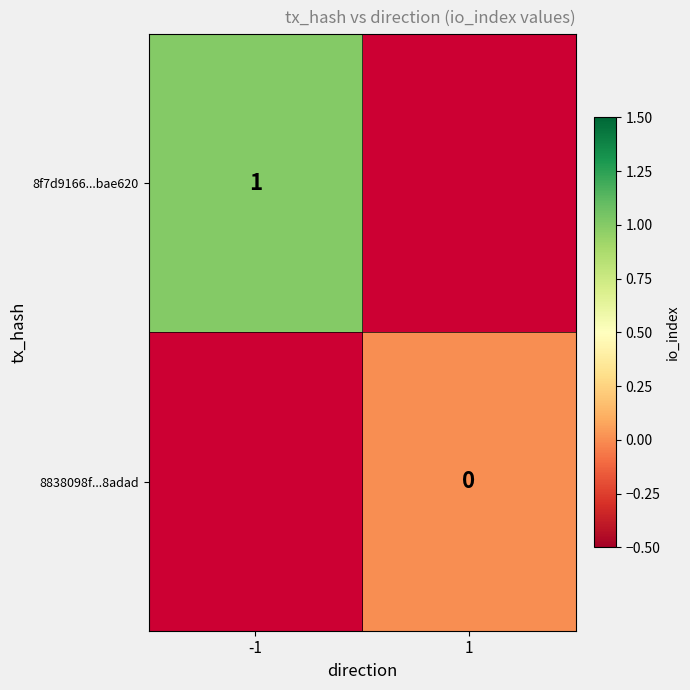

Count the number of categories in the chart.

2